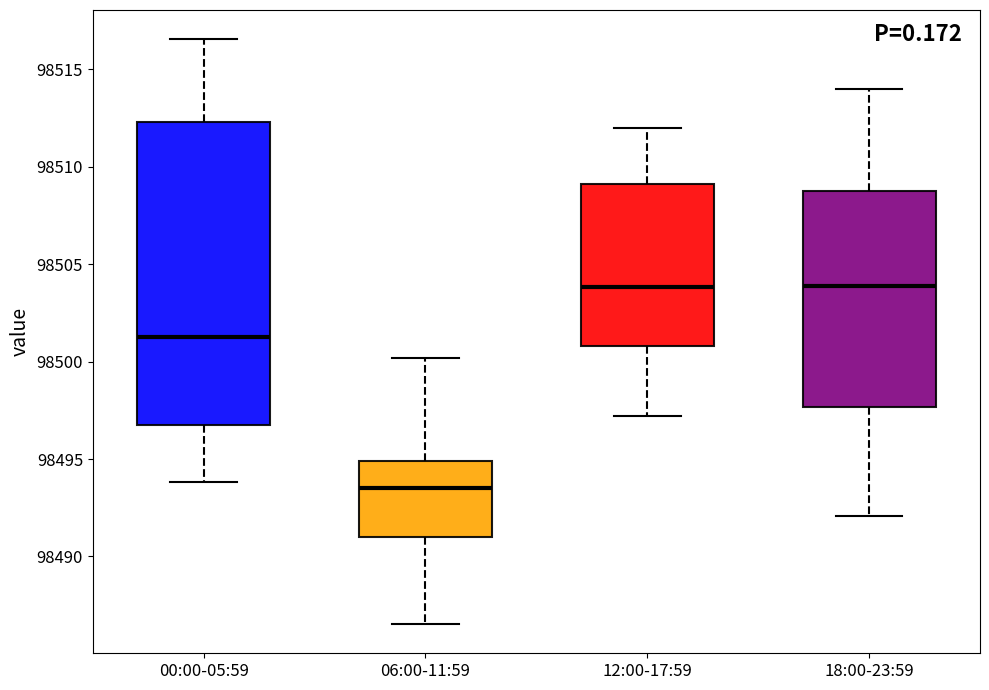

Reading left to right, read every box against the y-axis: the position of its median line, the range the box covers, and the ends of its whiskers. The values are not printed on the chart, so give them approximately, as read against the axis.

00:00-05:59: median 98501.5, box 98496.5 to 98512.5, whiskers 98494.0 to 98516.5
06:00-11:59: median 98493.5, box 98491.0 to 98495.0, whiskers 98486.5 to 98500.0
12:00-17:59: median 98504.0, box 98501.0 to 98509.0, whiskers 98497.0 to 98512.0
18:00-23:59: median 98504.0, box 98497.5 to 98509.0, whiskers 98492.0 to 98514.0